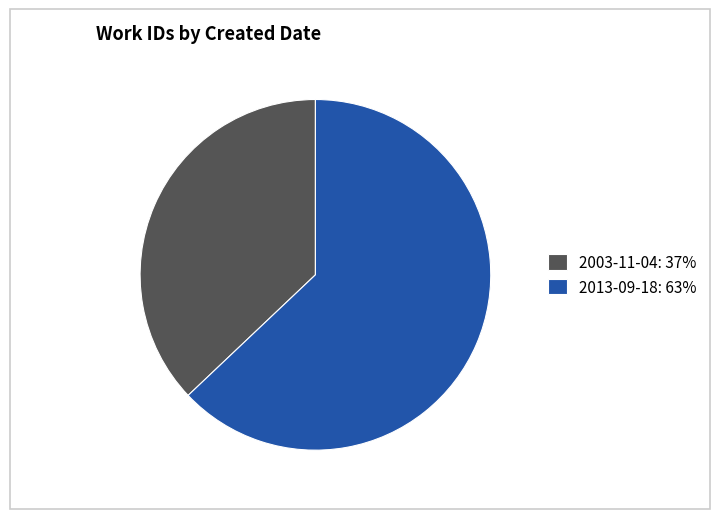

Between 2003-11-04 and 2013-09-18, which is larger?

2013-09-18